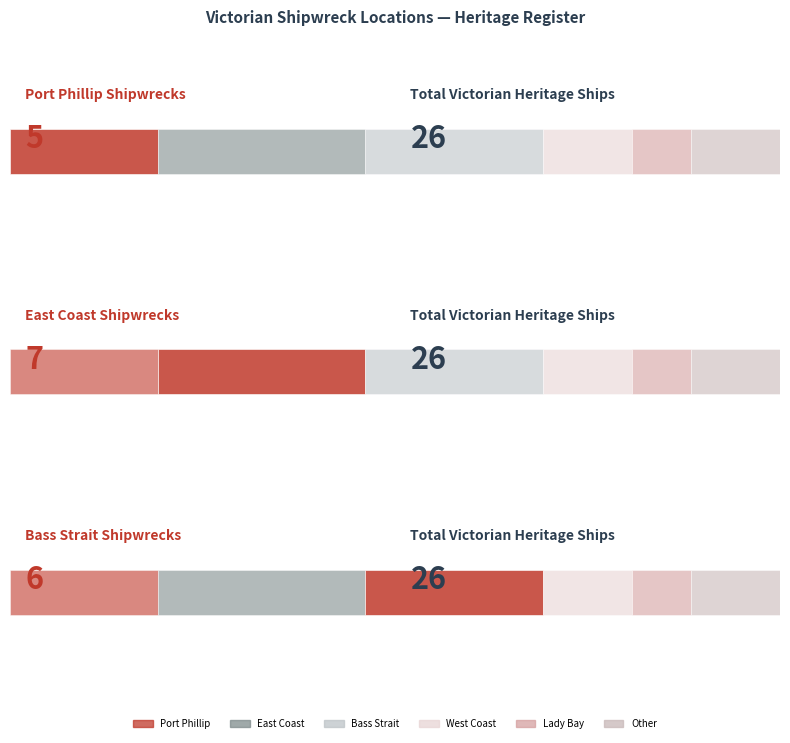

What is the value of the 4th bar from the left?

3